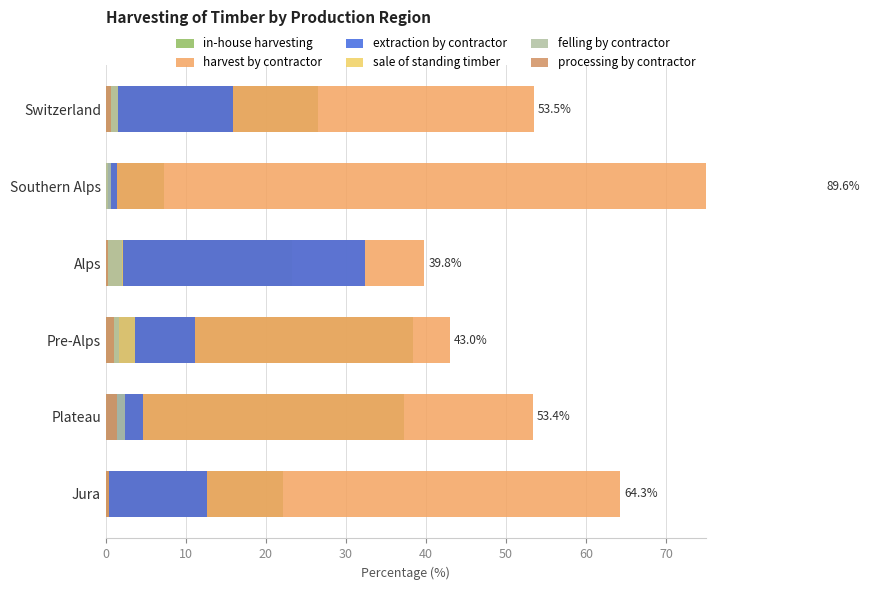

Are the bars horizontal?

Yes